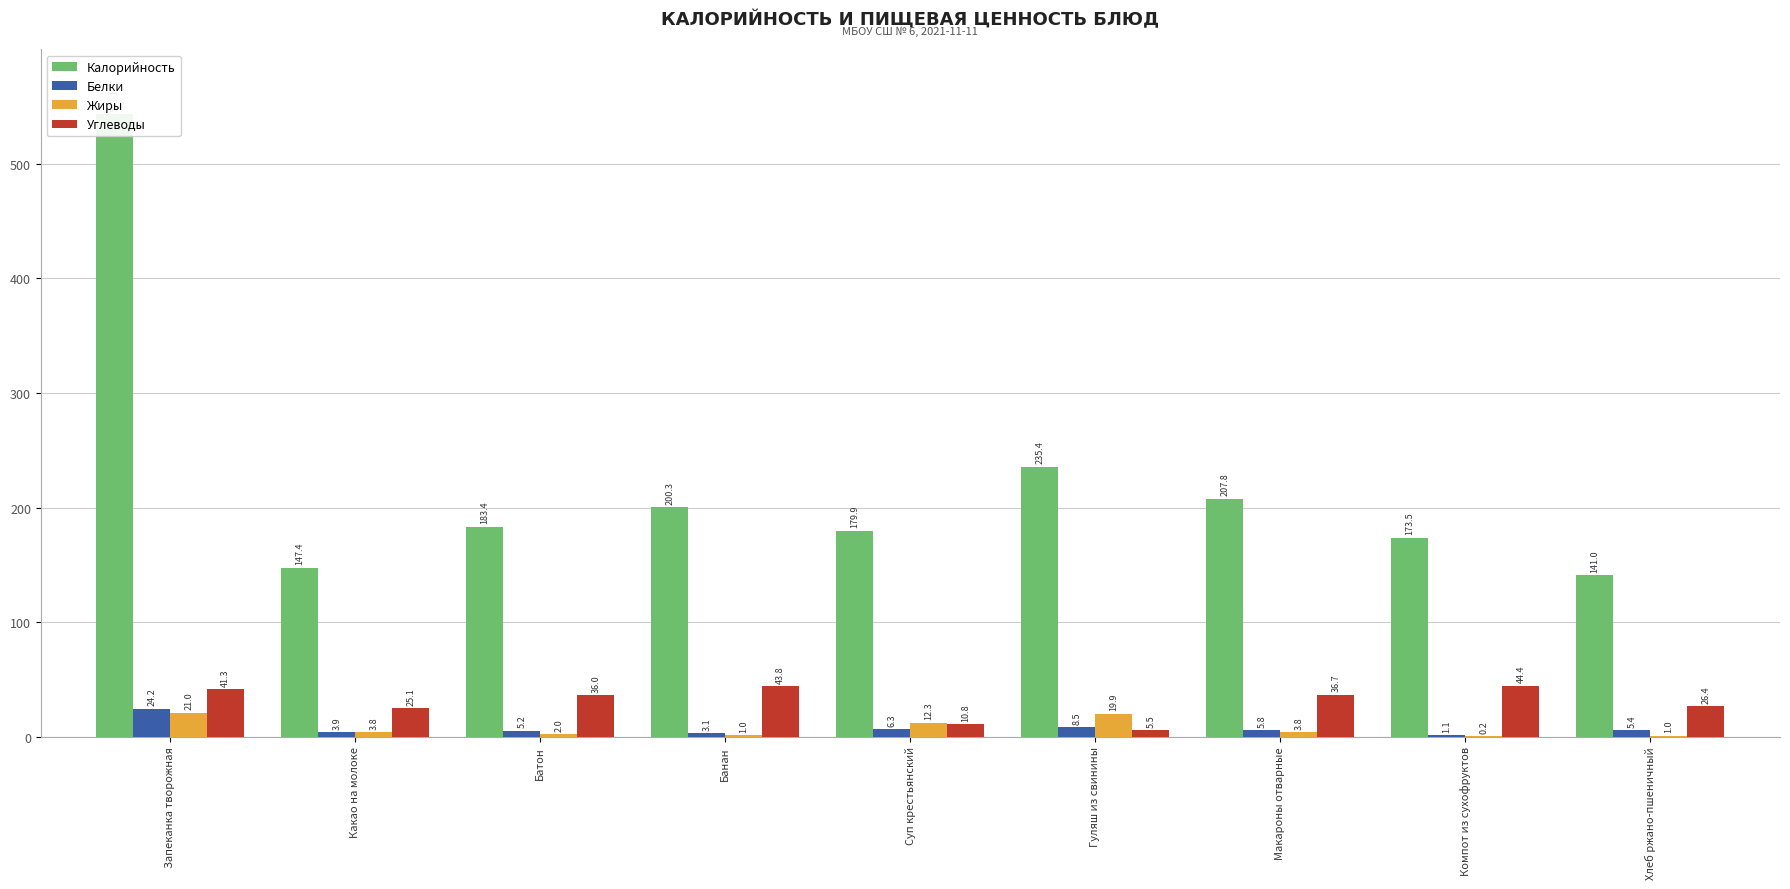

What is the spread (max minus min) of values at Батон?

181.4